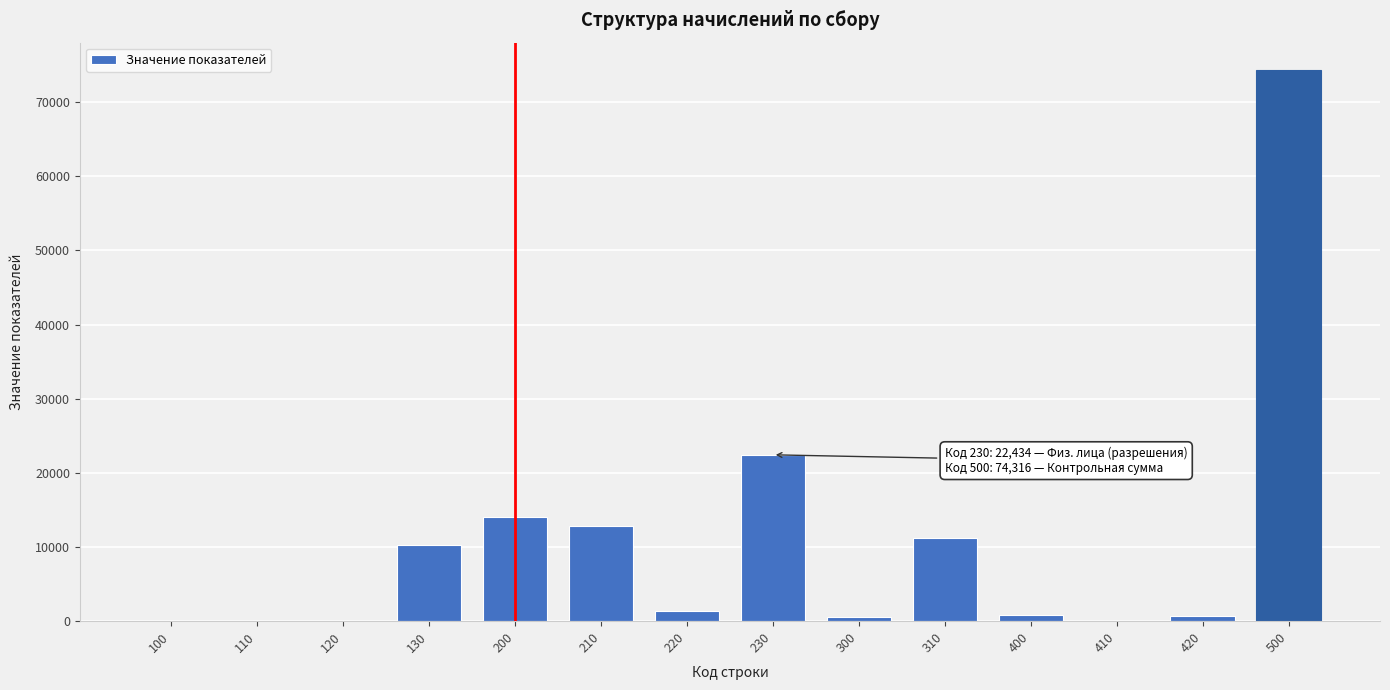

What is the greatest value displayed?

74316